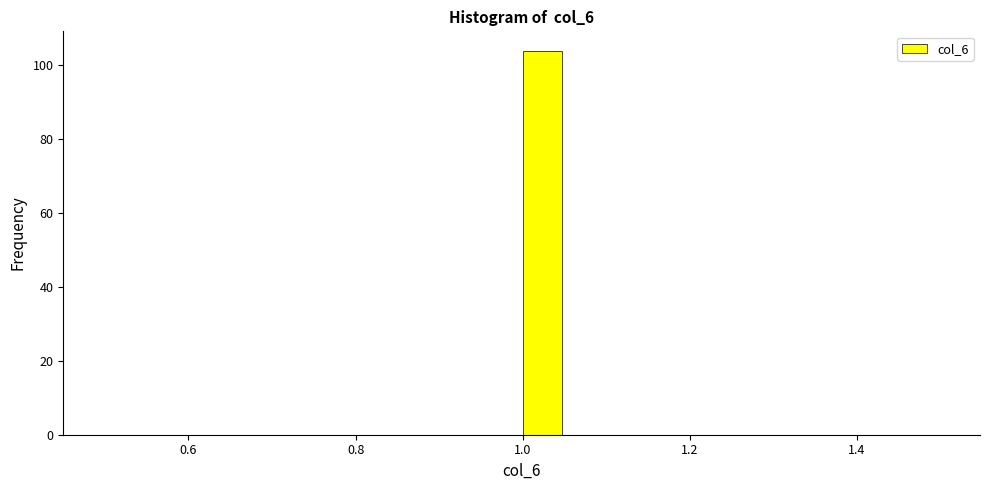

Around what value on the x-axis is the tallest bar? Give the approximate position of its centre, as read against the axis.

1.02